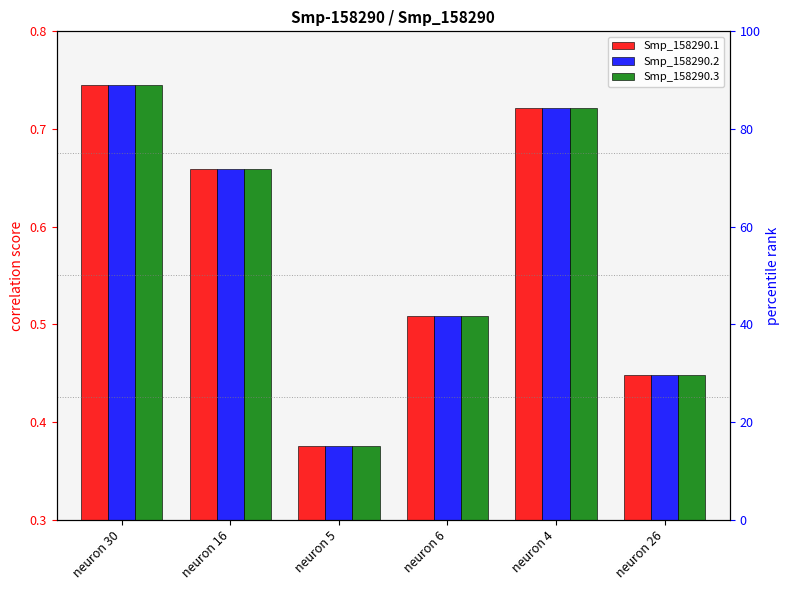

What is the value of the Smp_158290.2 bar at the 2nd from the left?

0.7